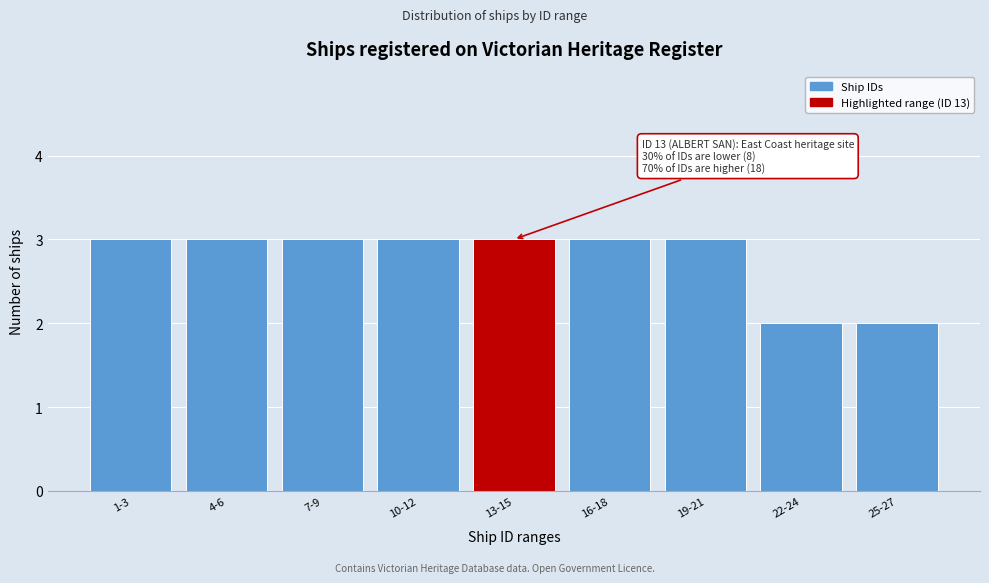

Reading left to right, transcribe all the data shown in this chart.

3	3	3	3	3	3	3	2	2